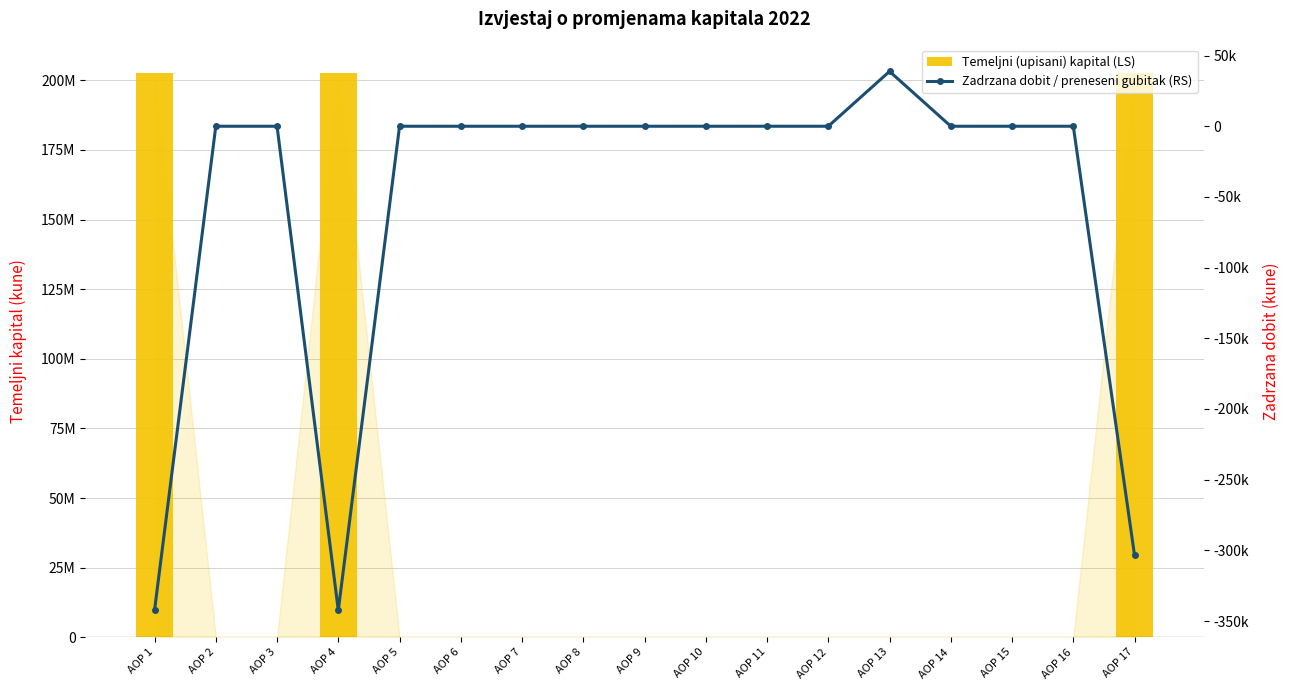

What is the sum of the Zadrzana dobit / preneseni gubitak (RS) values at AOP 1 and AOP 10?

-342375